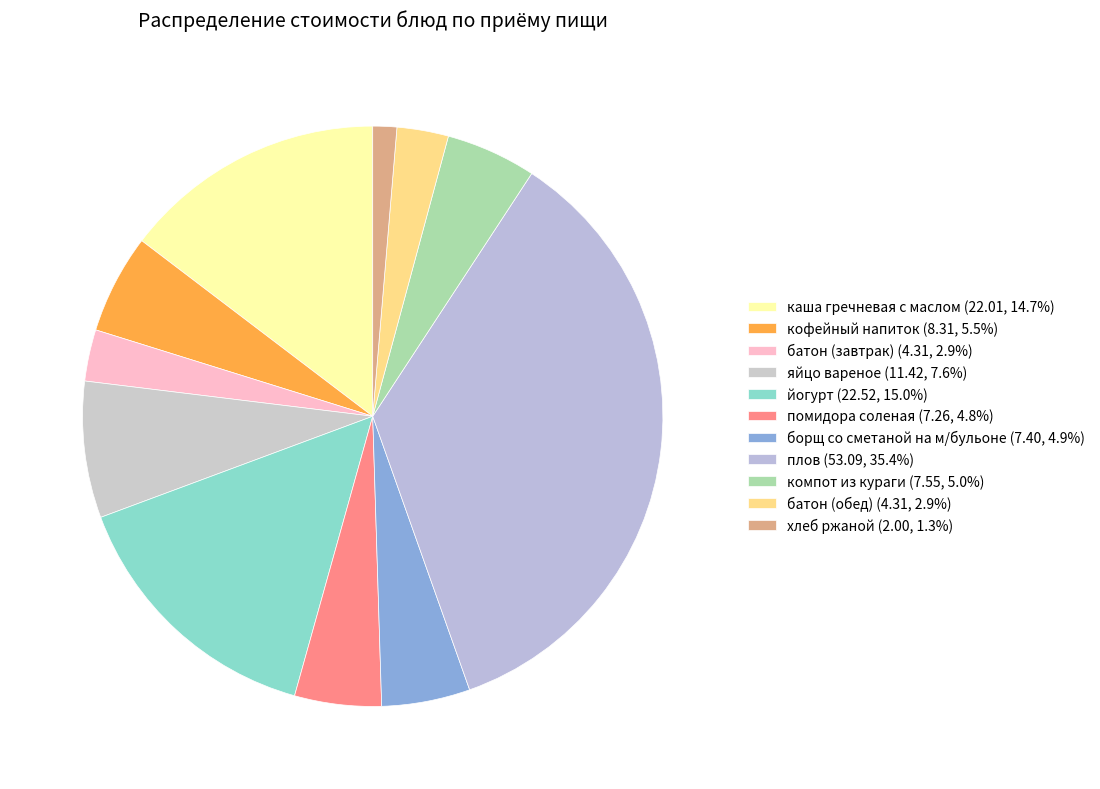

Which has a higher value, плов or батон (обед)?

плов